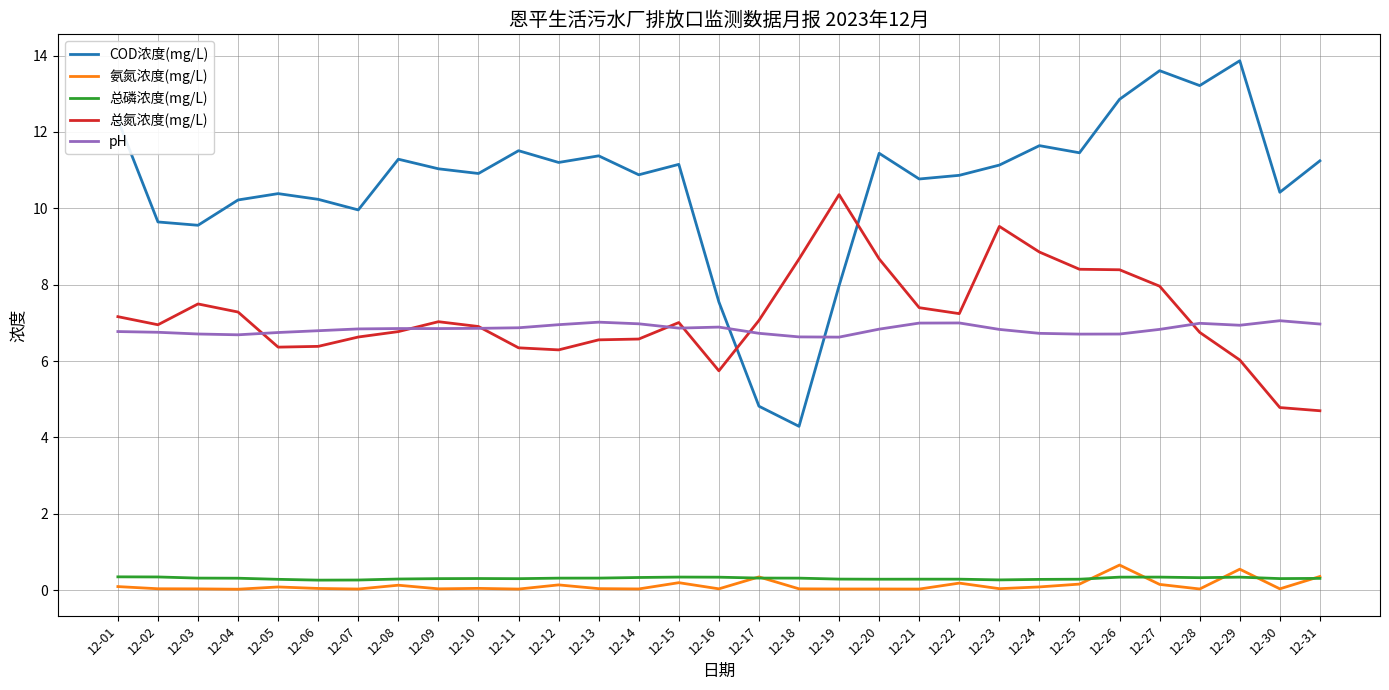

What is the average value of the pH series?

6.8